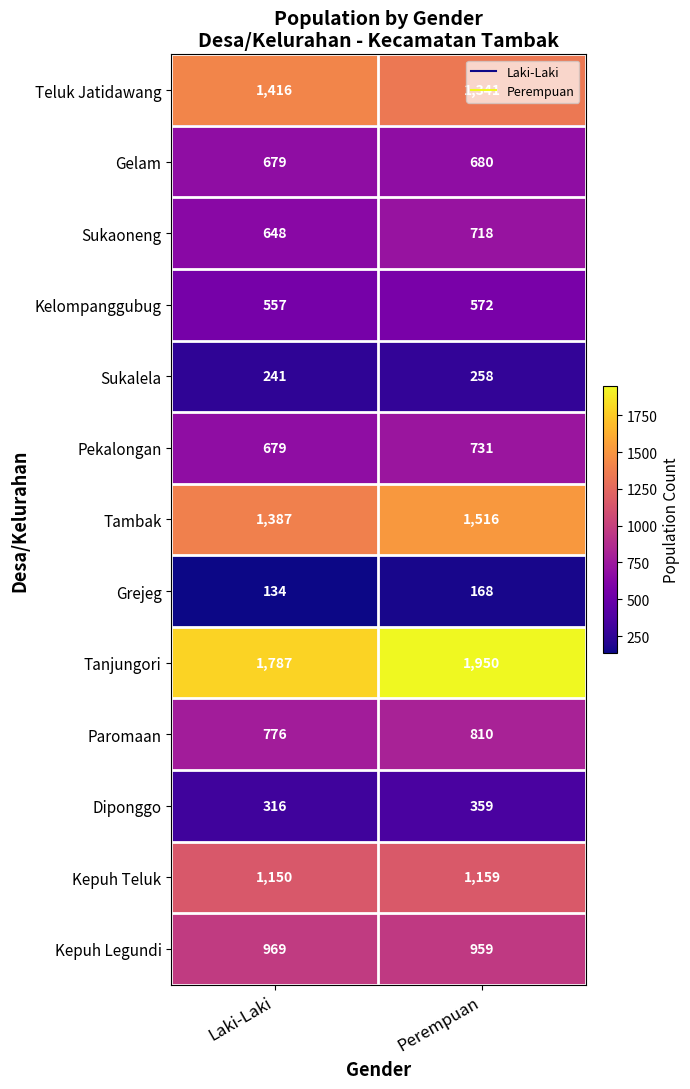

Which series has the widest spread of values?

Tanjungori